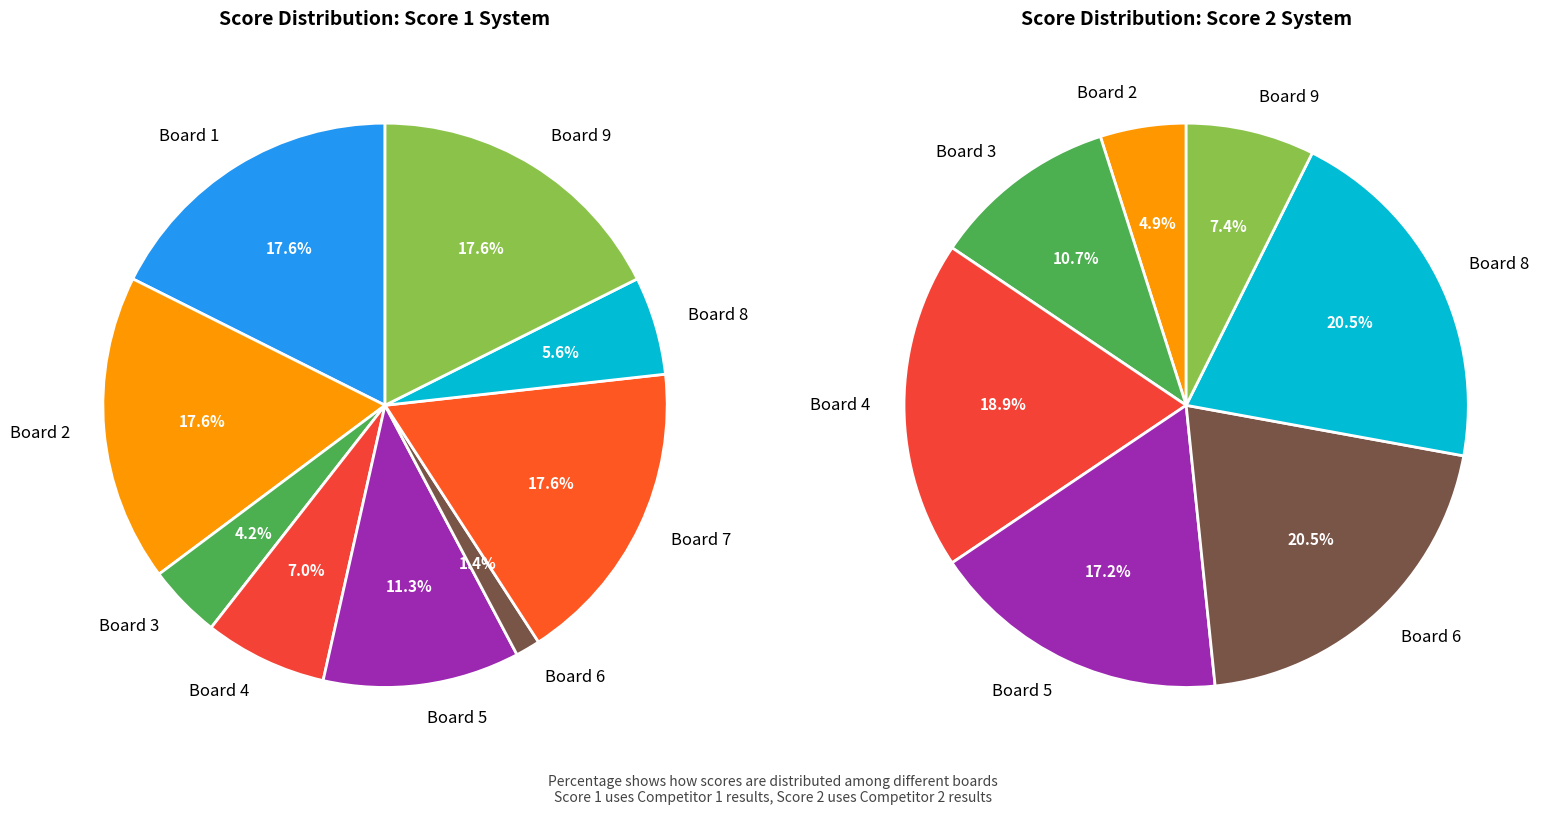

What percentage is the Board 6 slice, to the nearest percent?

20%